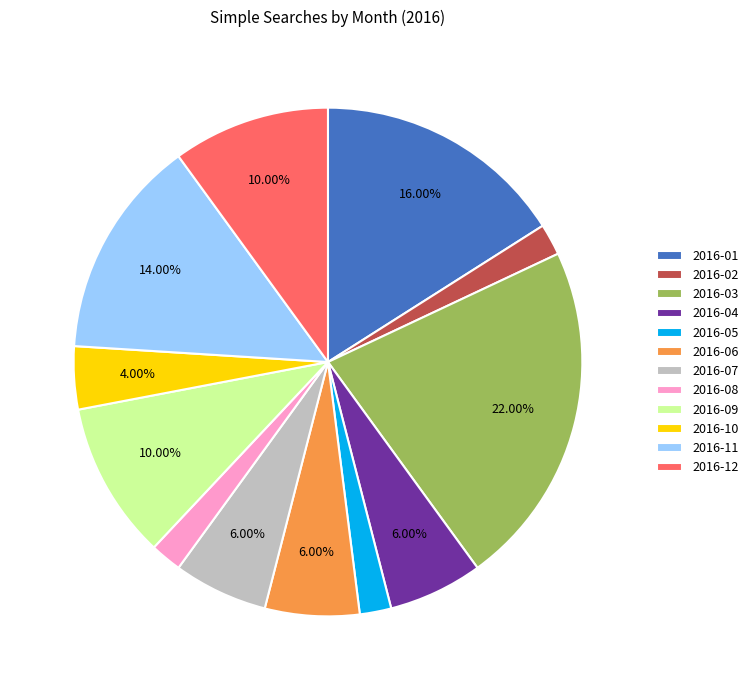

Between 2016-07 and 2016-12, which is larger?

2016-12